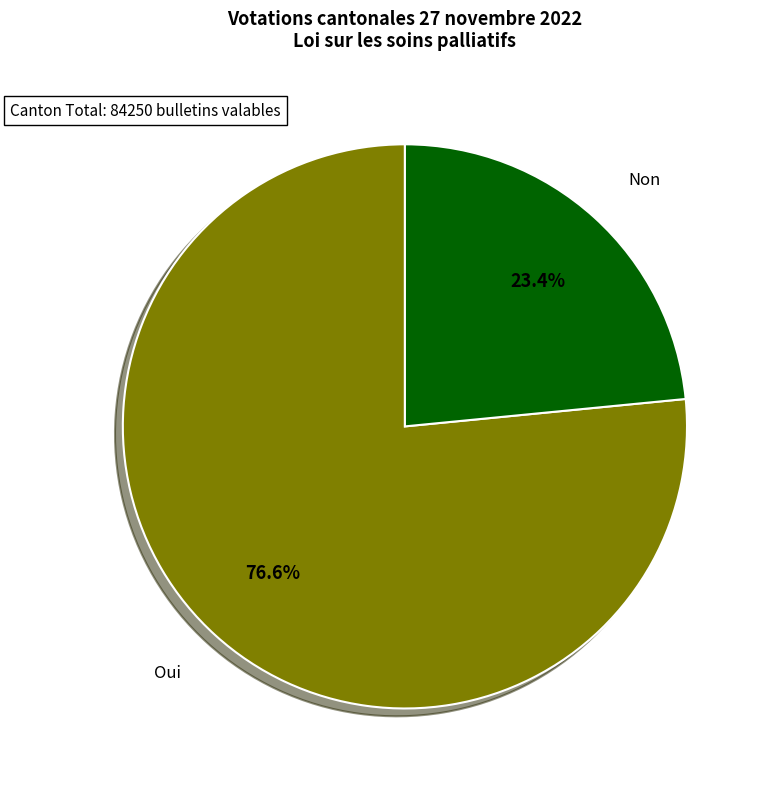

Does any single category account for the majority?

Yes